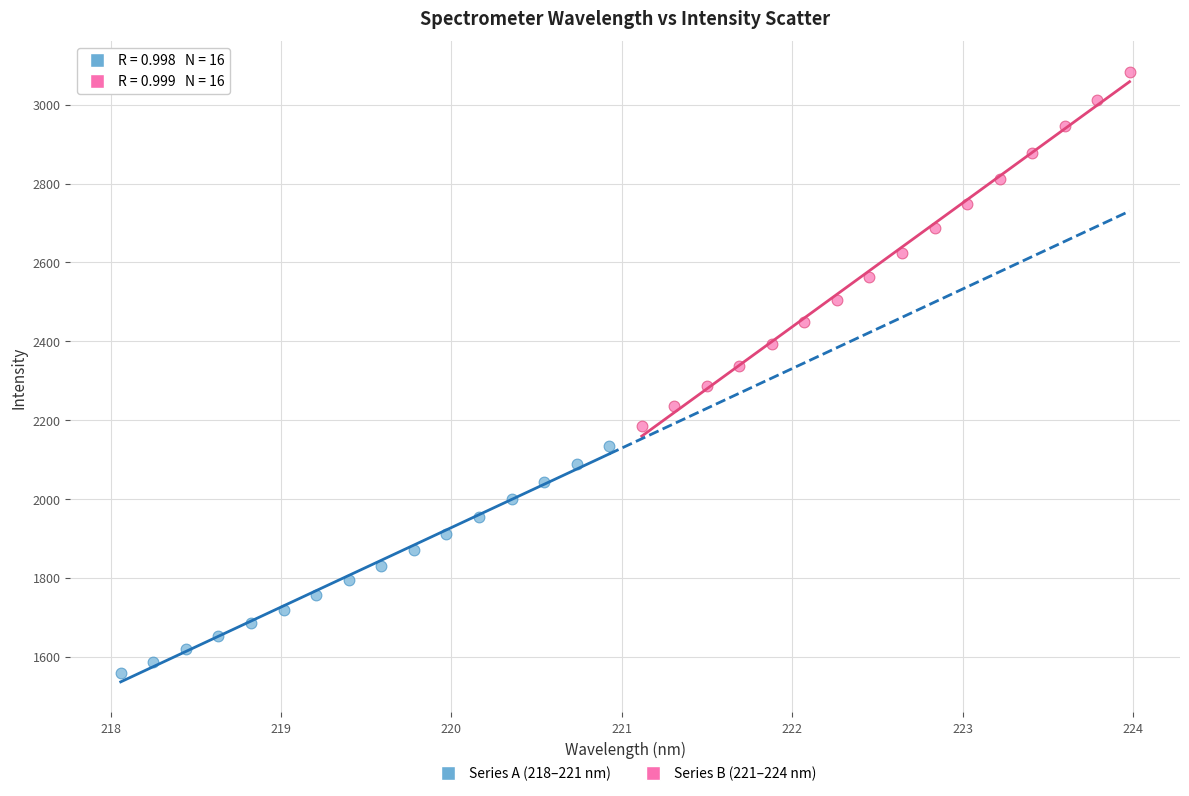

Which series has the largest Y range (max minus min)?

Series B (221–224 nm)